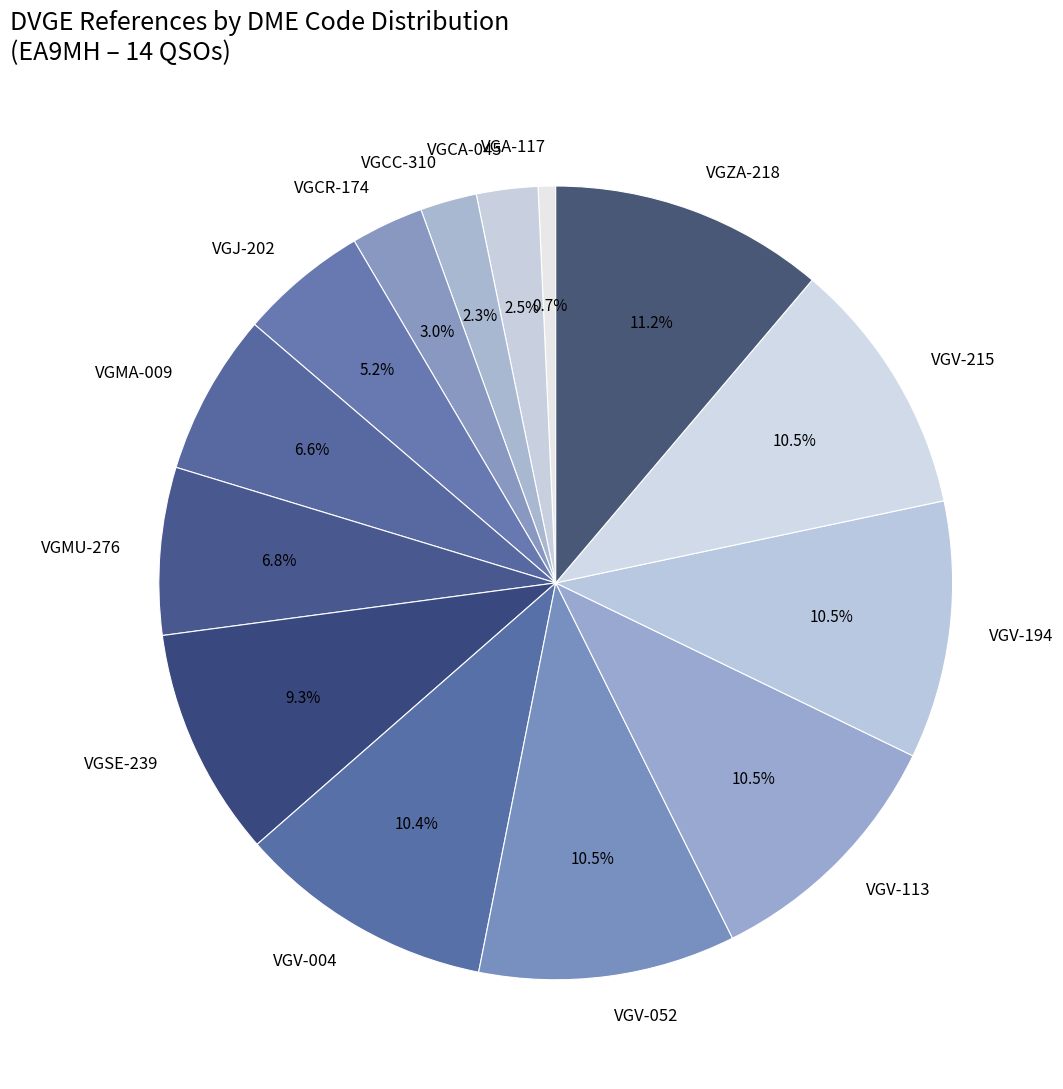

Is there a majority slice in this chart?

No